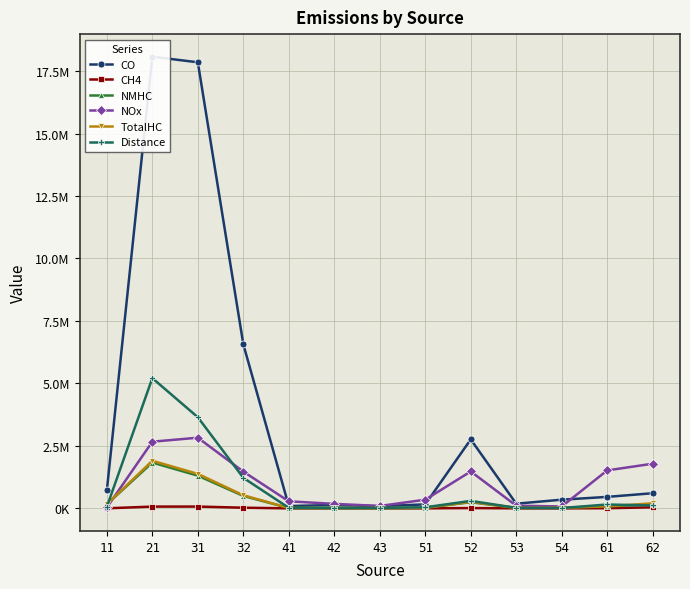

The value of CO at 41 is 93027. True or false?

True